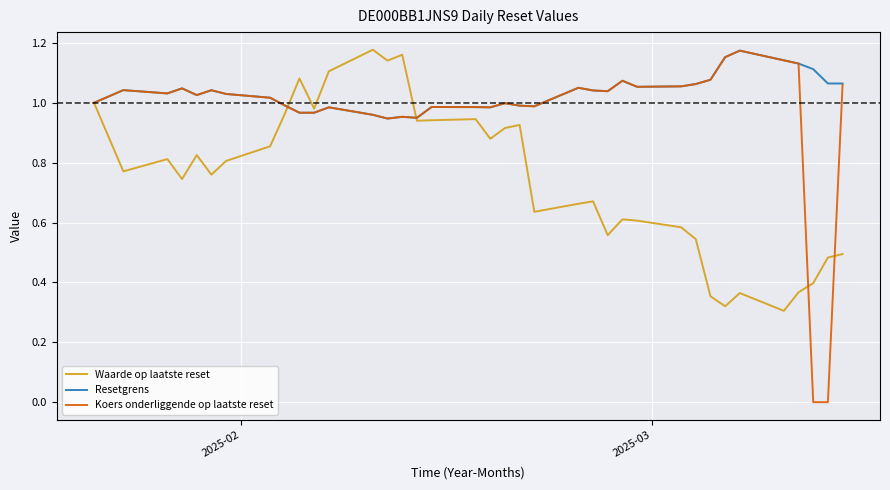

Does the chart have visible grid lines?

Yes